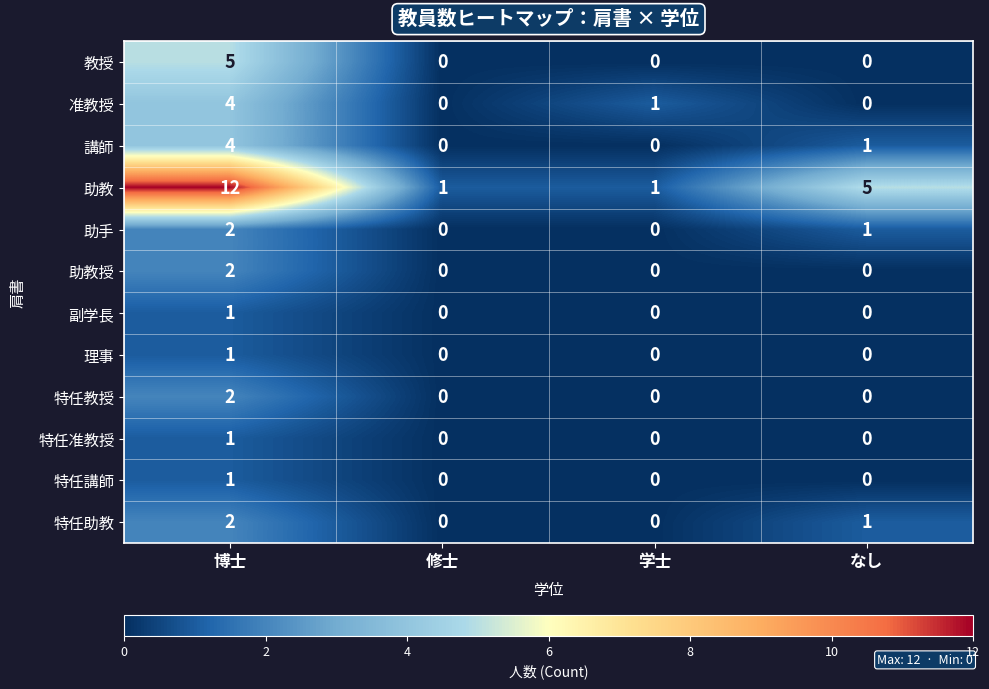

Which series has the largest range (max minus min)?

助教